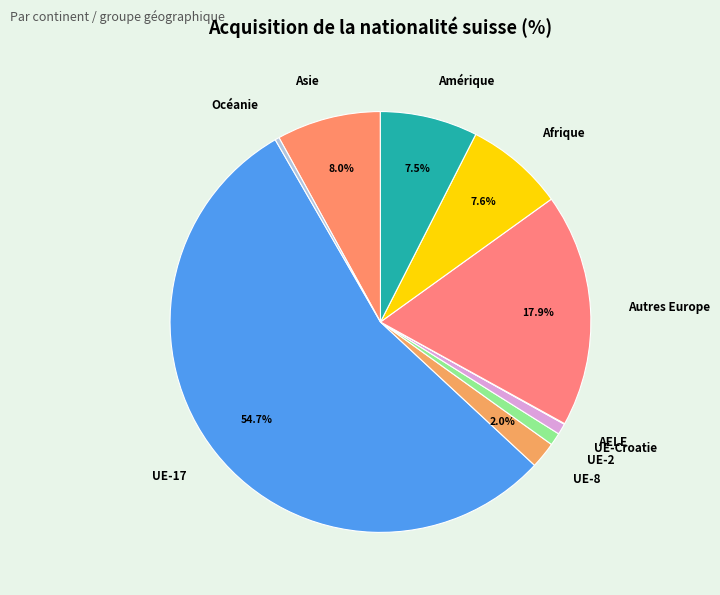

Is there a majority slice in this chart?

Yes